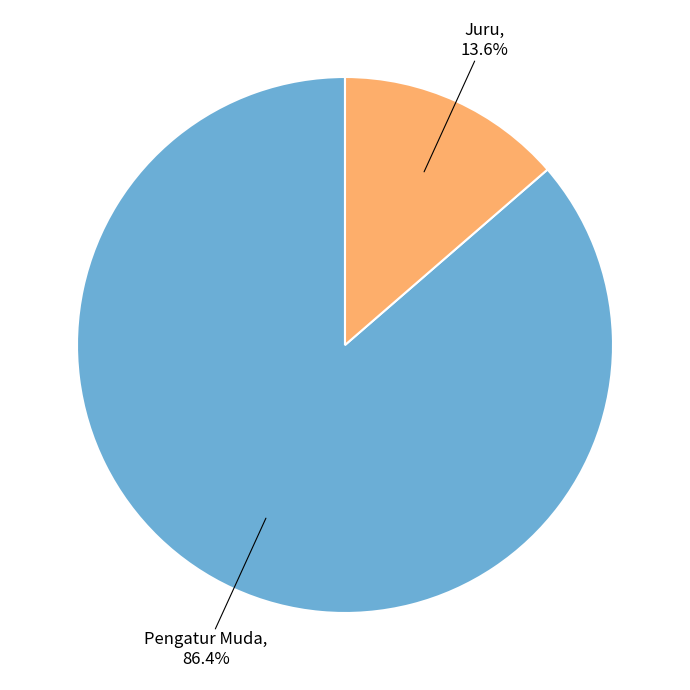

Is there a majority slice in this chart?

Yes